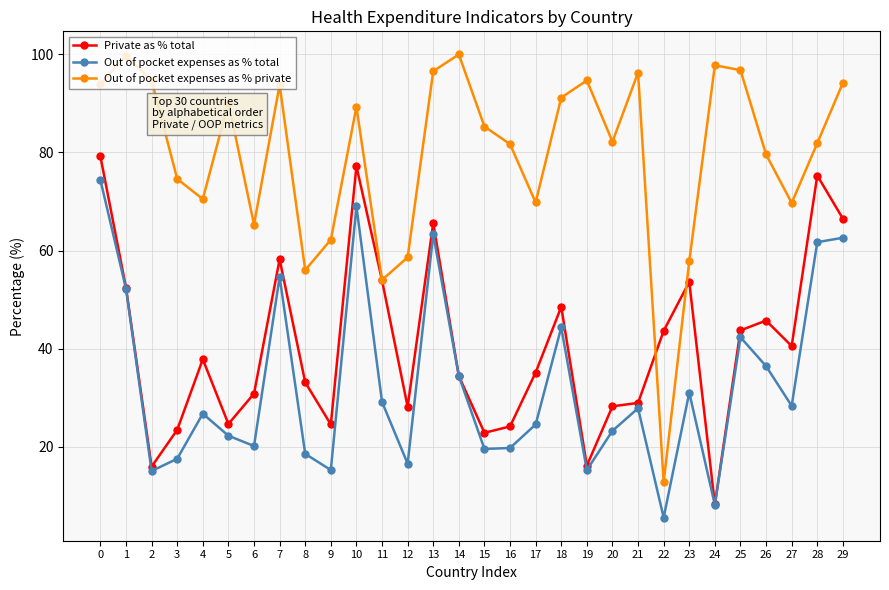

Which series changed the most between 0 and 1?

Private as % total